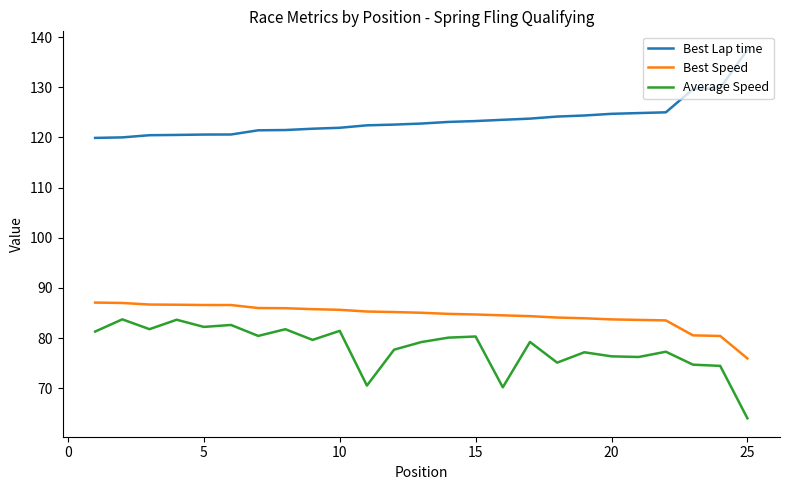

What is the average value of the Best Lap time series?

123.6